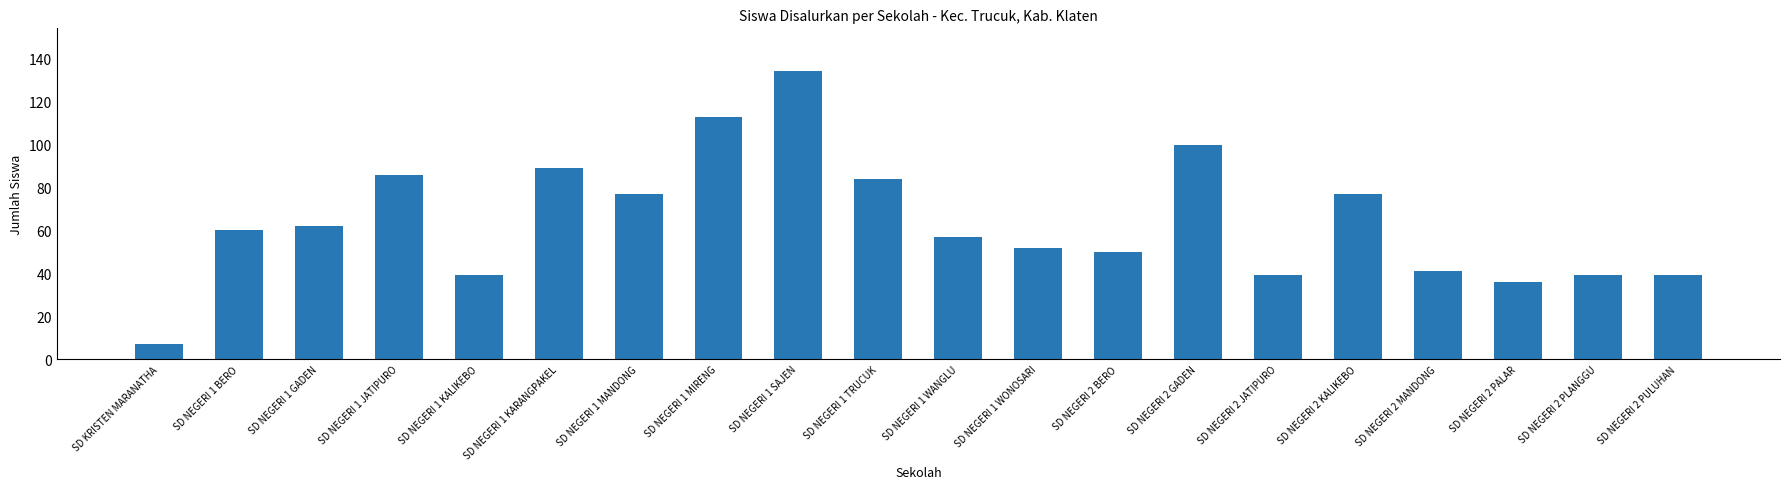

Which has a higher value, SD NEGERI 2 PULUHAN or SD NEGERI 1 MIRENG?

SD NEGERI 1 MIRENG